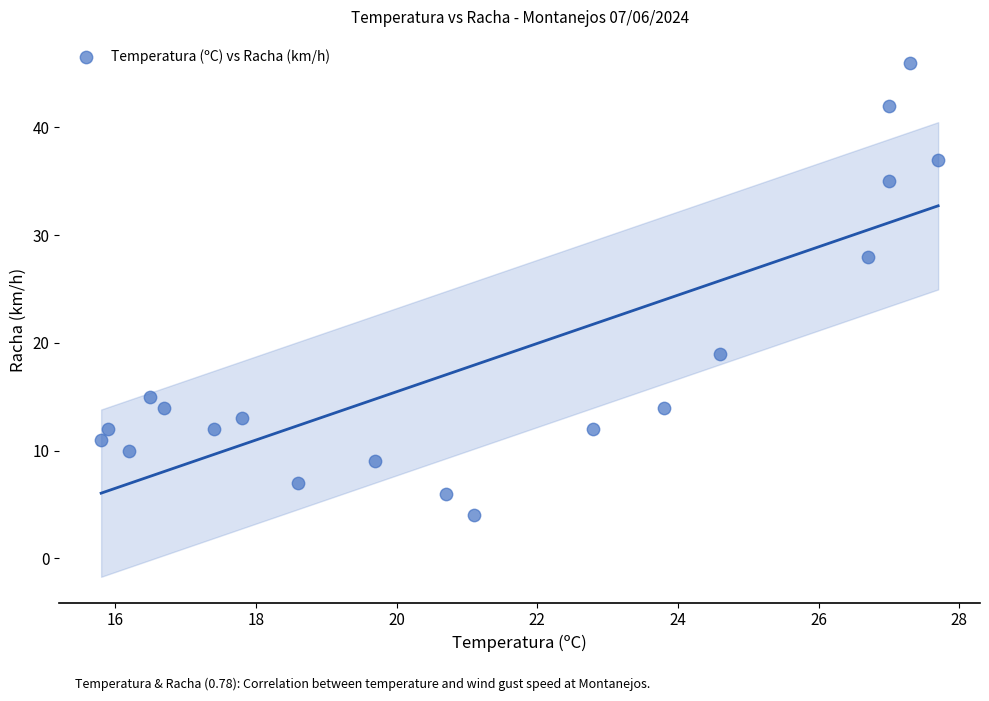

What is the range of Y values (max minus min)?

42